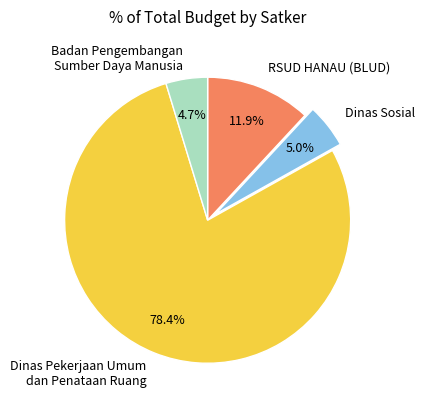

How many segments does this pie chart have?

4